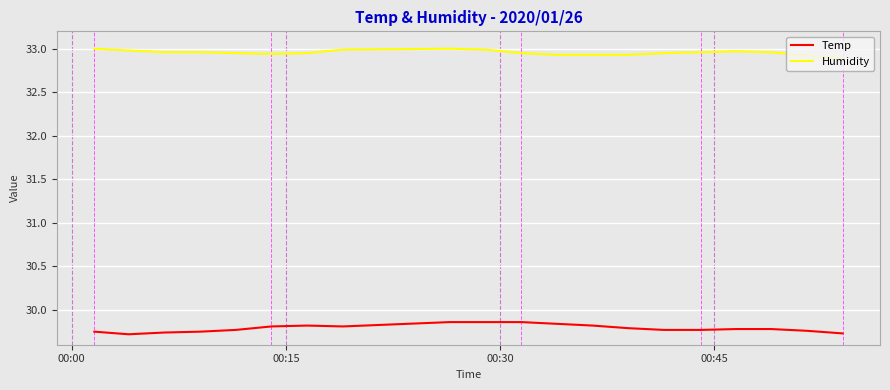

What is the difference between the second highest and second lowest values in the Humidity series?

0.1